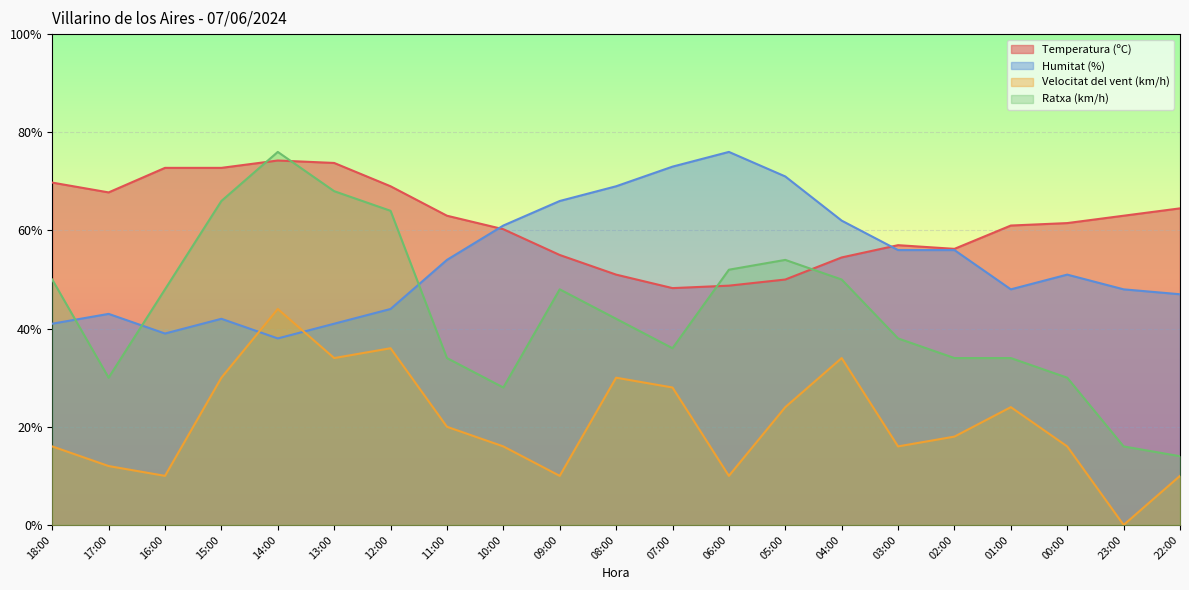

How many lines are shown in the chart?

4